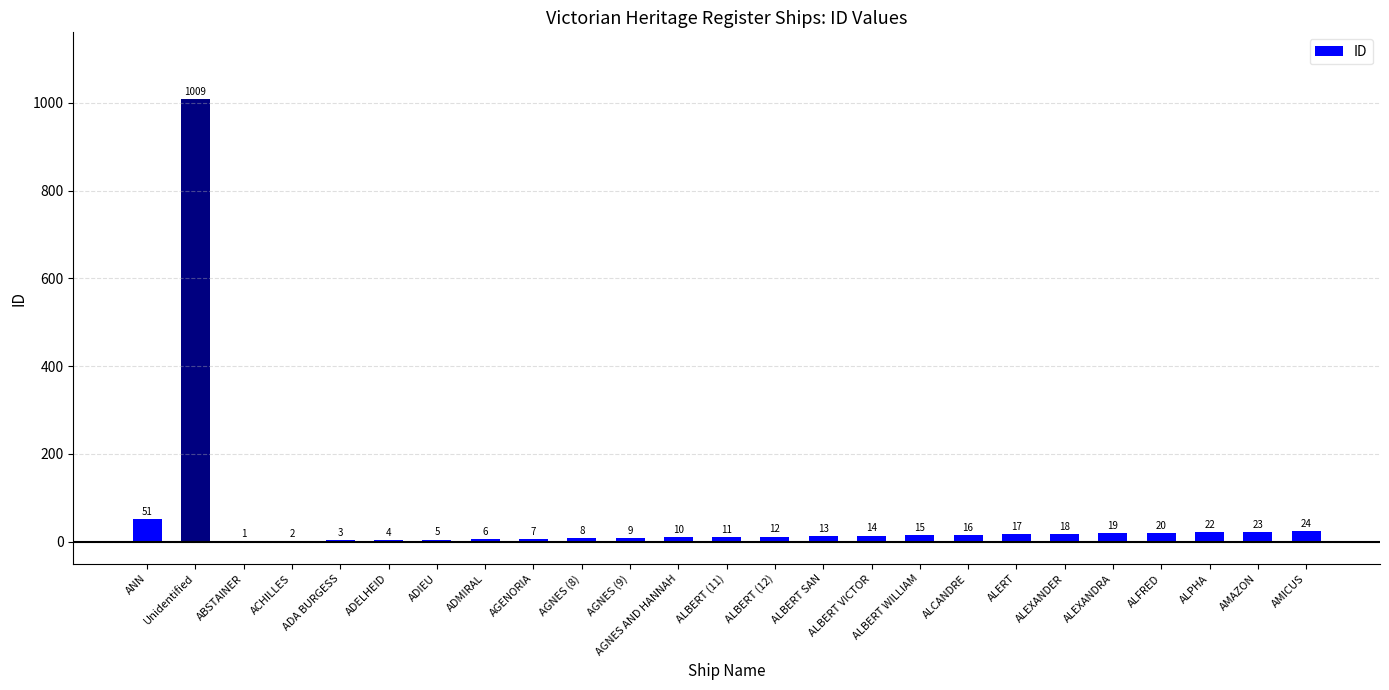

What is the average value?

54